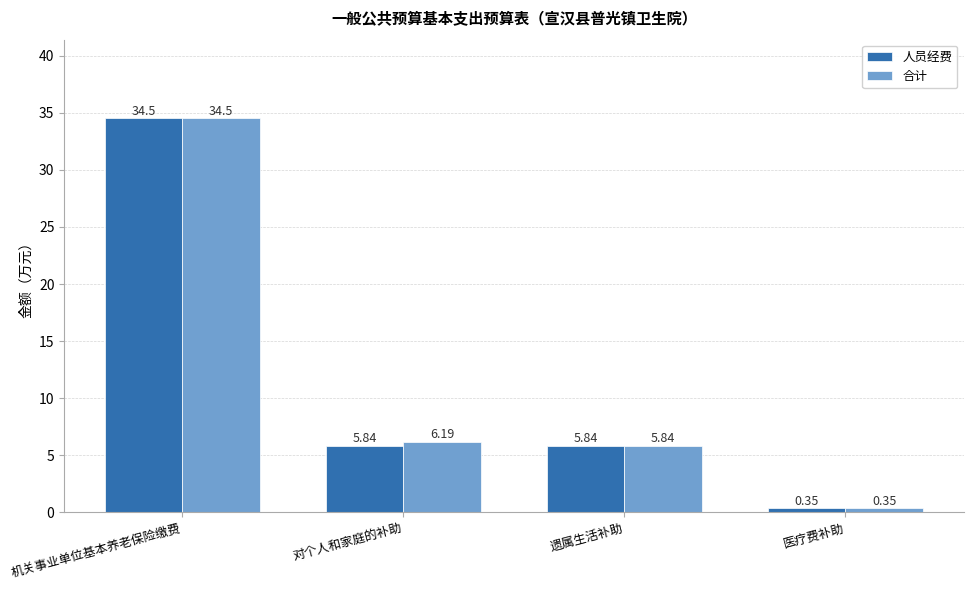

Between 机关事业单位基本养老保险缴费 and 对个人和家庭的补助, which series saw the biggest shift?

人员经费